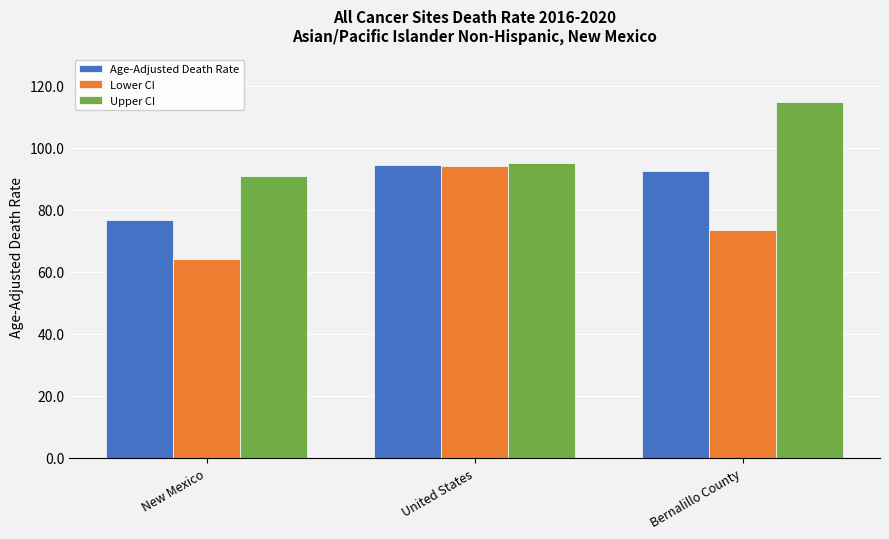

Reading left to right, extract all data points from this chart.

Age-Adjusted Death Rate: 76.5	94.5	92.4
Lower CI: 64.1	93.9	73.4
Upper CI: 90.7	95.1	114.7